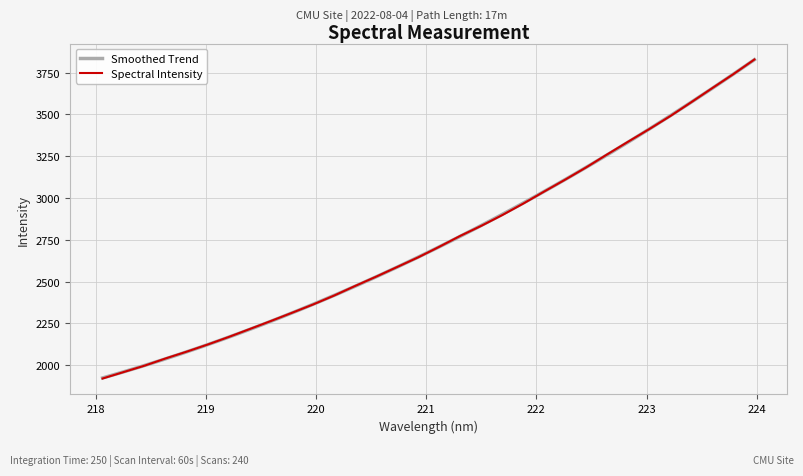

The chart shows a value of 3573.5 at 223.408. True or false?

True